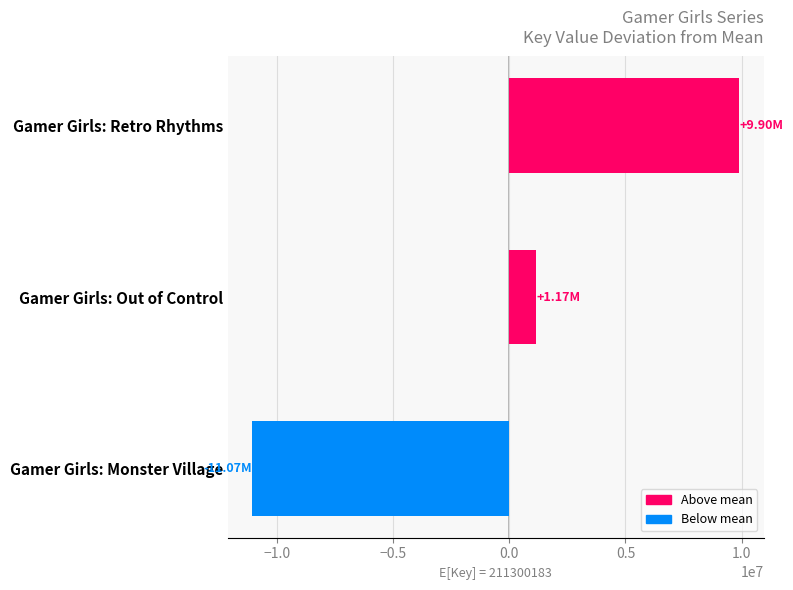

At which label is the value closest to -582714?

Gamer Girls: Out of Control